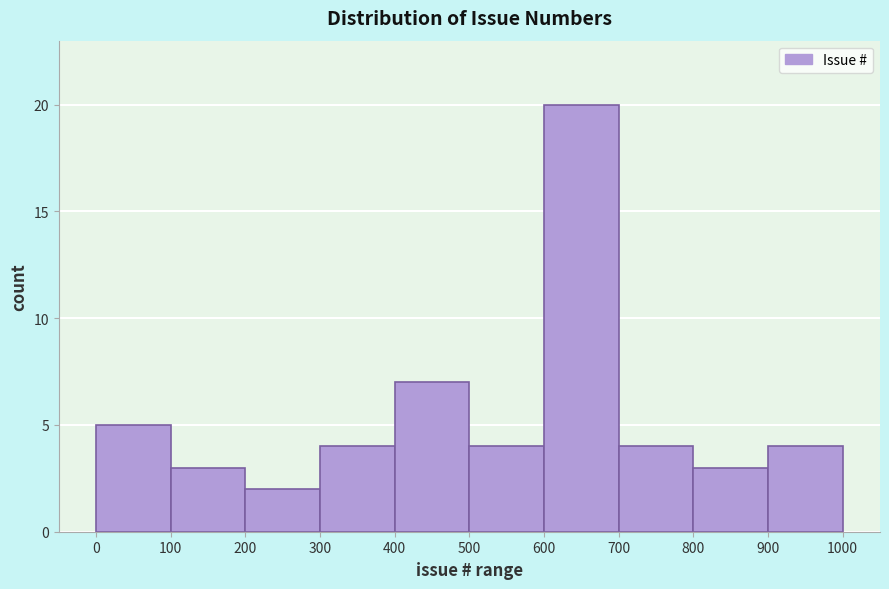

Which range on the x-axis has the tallest bar?

600 to 700